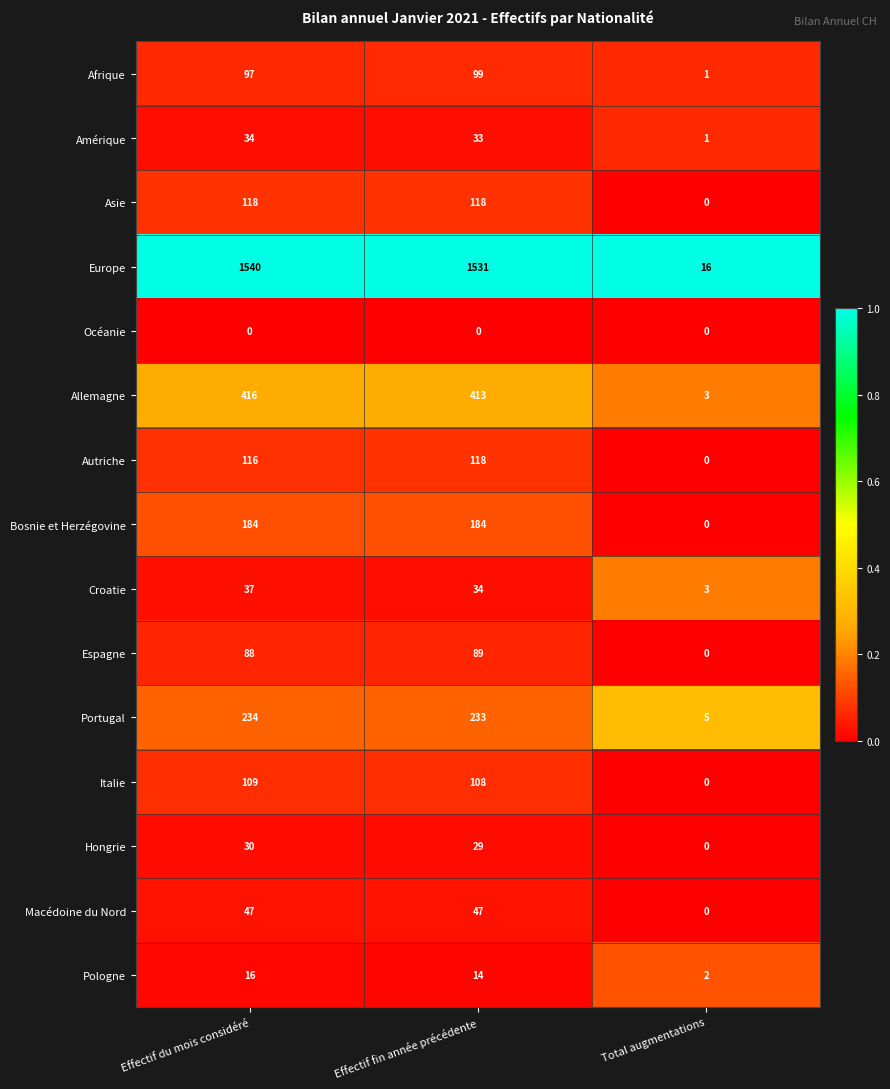

Which series has the widest spread of values?

Europe